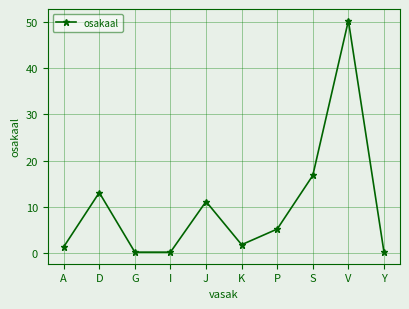

True or false: there are more than 2 points higher than both neighbors.

True